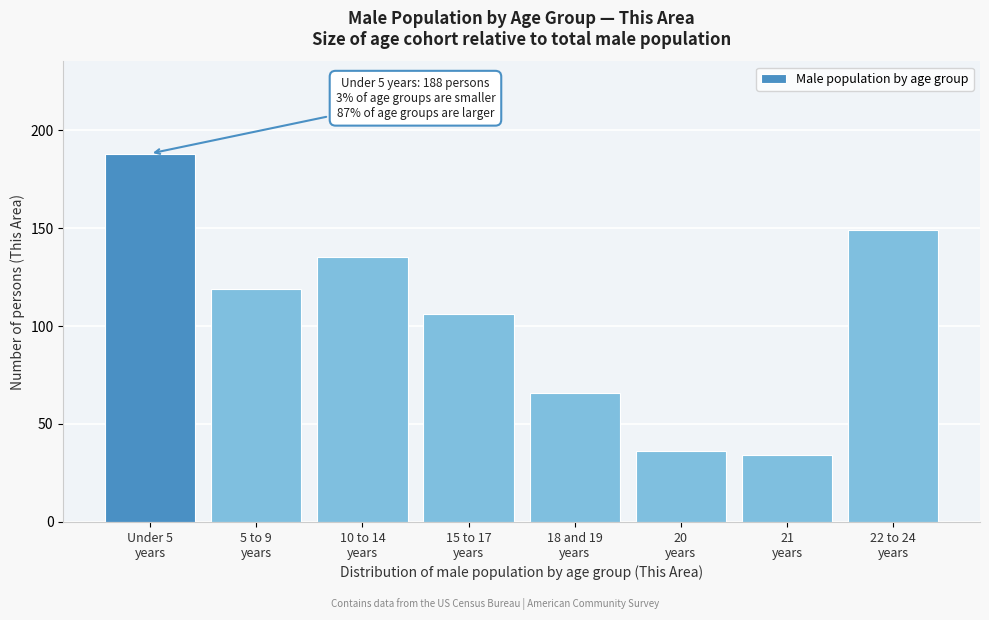

Reading left to right, transcribe all the data shown in this chart.

188	119	135	106	66	36	34	149